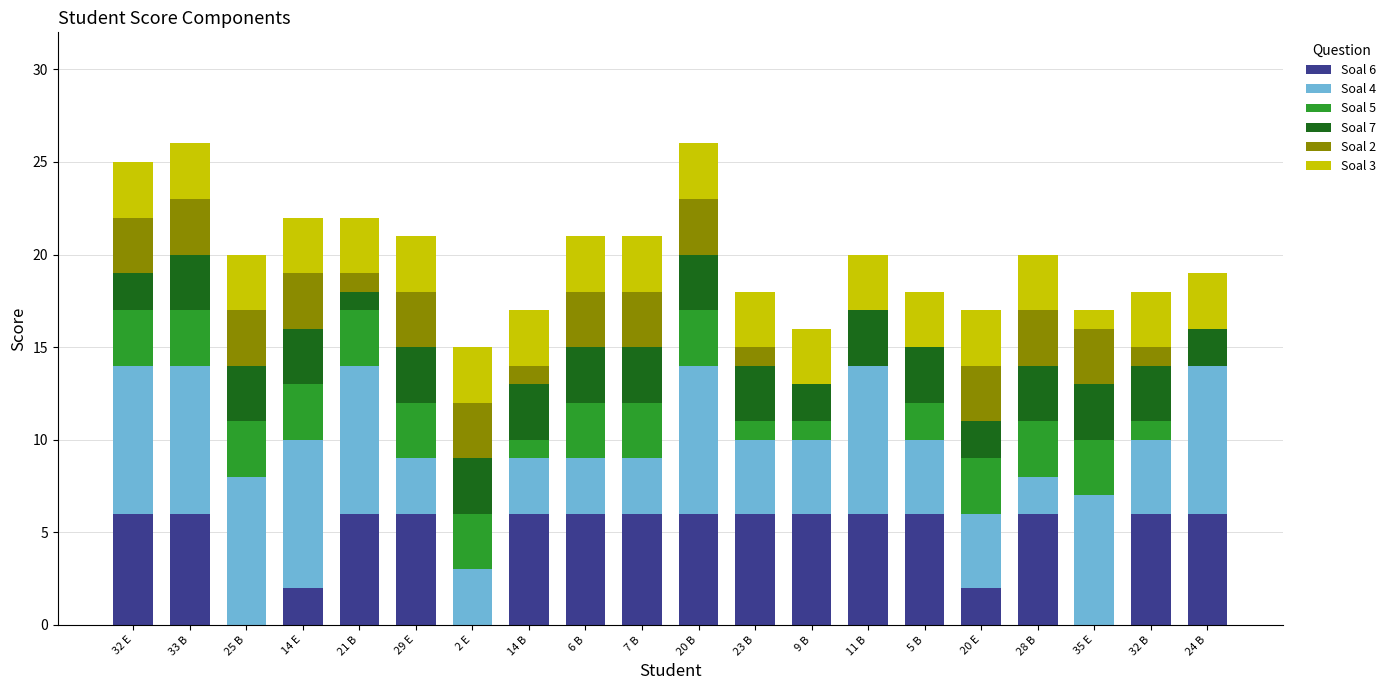

What is the total value across all series at 21 B?

22